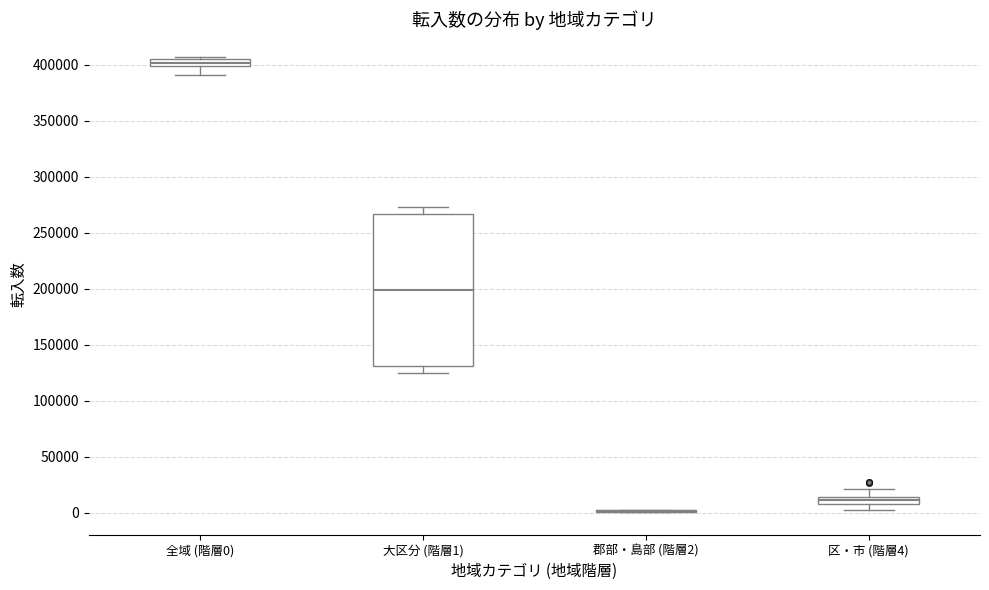

Which box is the tallest, from its lower edge to its upper edge?

大区分 (階層1)